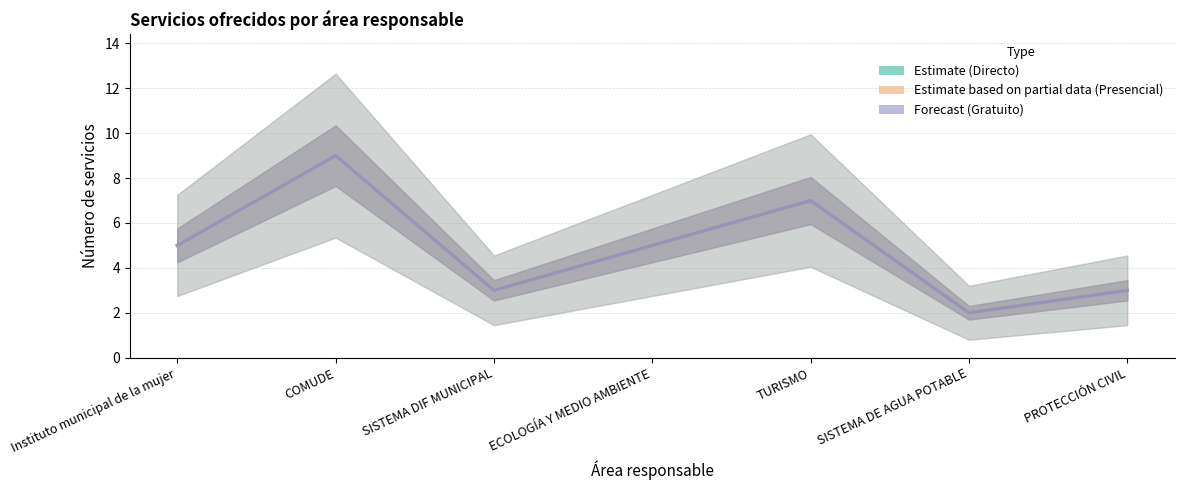

What position from the right is COMUDE?

6